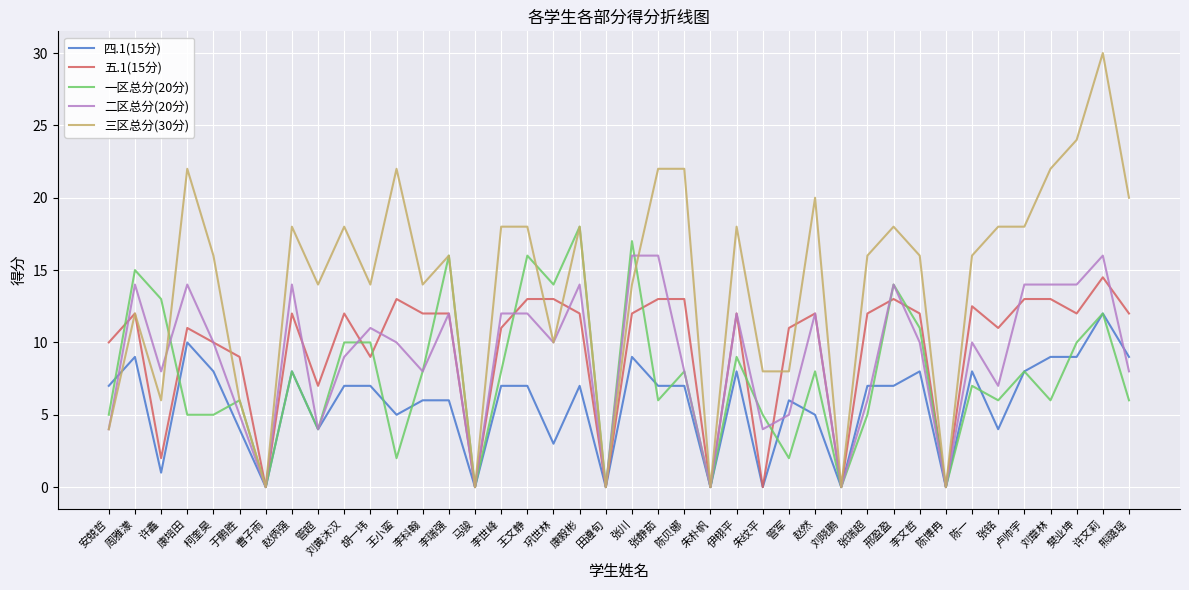

What is the difference between the maximum and minimum values in the 一区总分(20分) series?

18.0